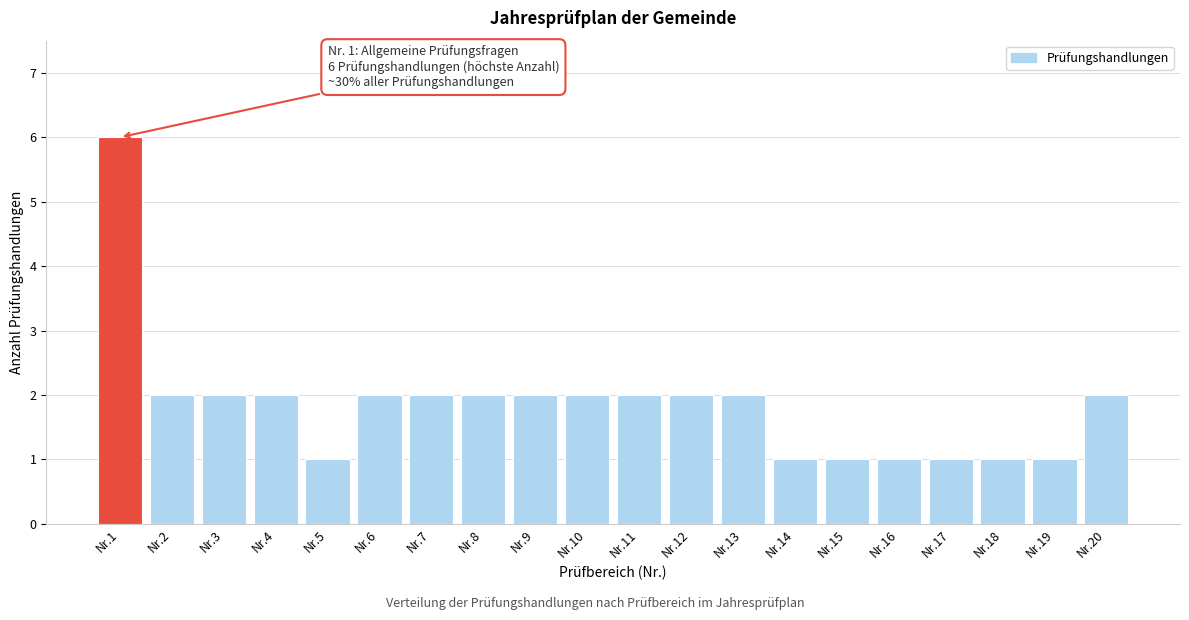

Reading right to left, what are all the values shown in this chart?

Nr.20=2	Nr.19=1	Nr.18=1	Nr.17=1	Nr.16=1	Nr.15=1	Nr.14=1	Nr.13=2	Nr.12=2	Nr.11=2	Nr.10=2	Nr.9=2	Nr.8=2	Nr.7=2	Nr.6=2	Nr.5=1	Nr.4=2	Nr.3=2	Nr.2=2	Nr.1=6